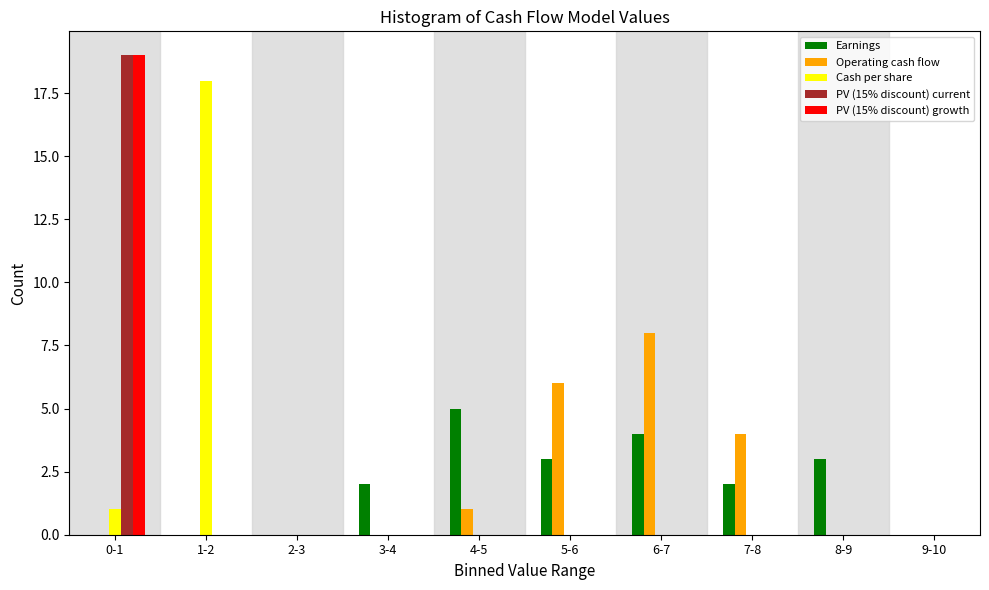

What is the maximum value for Operating cash flow?

8